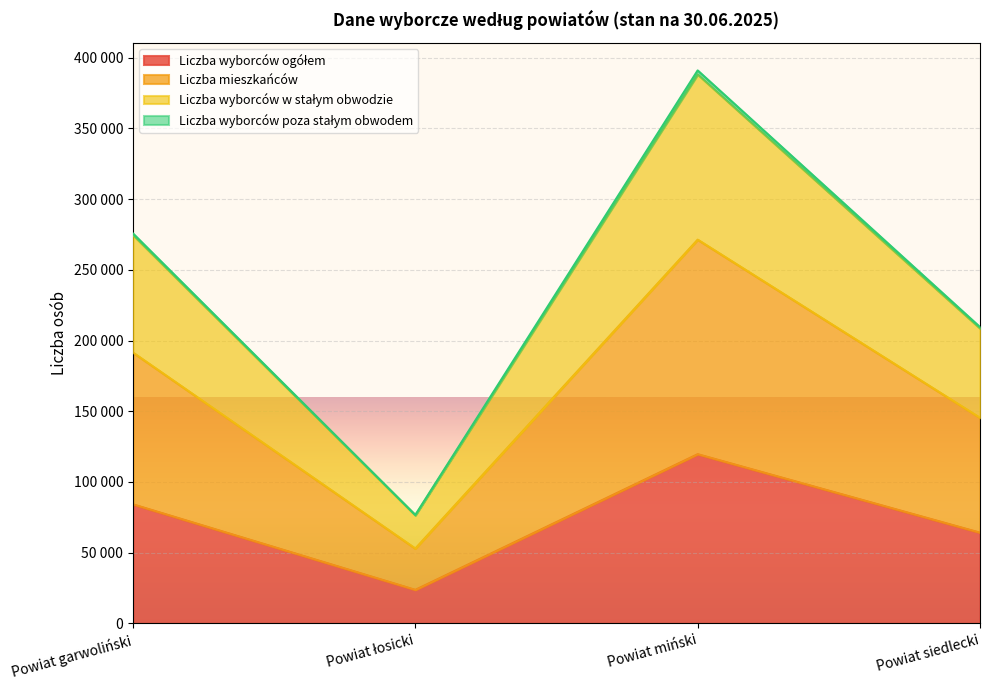

What is the value of the Liczba wyborców ogółem point at the 2nd from the left?

23745